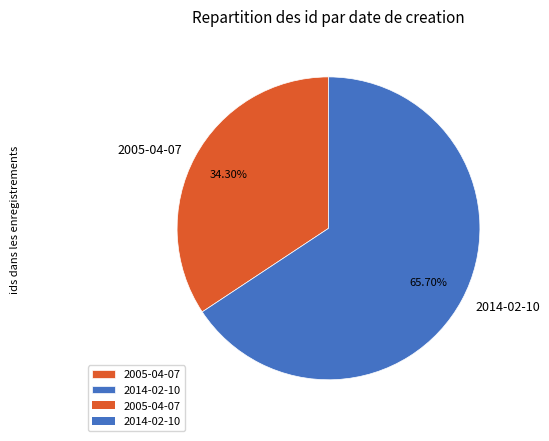

True or false: 2005-04-07 accounts for 48% of the total.

False